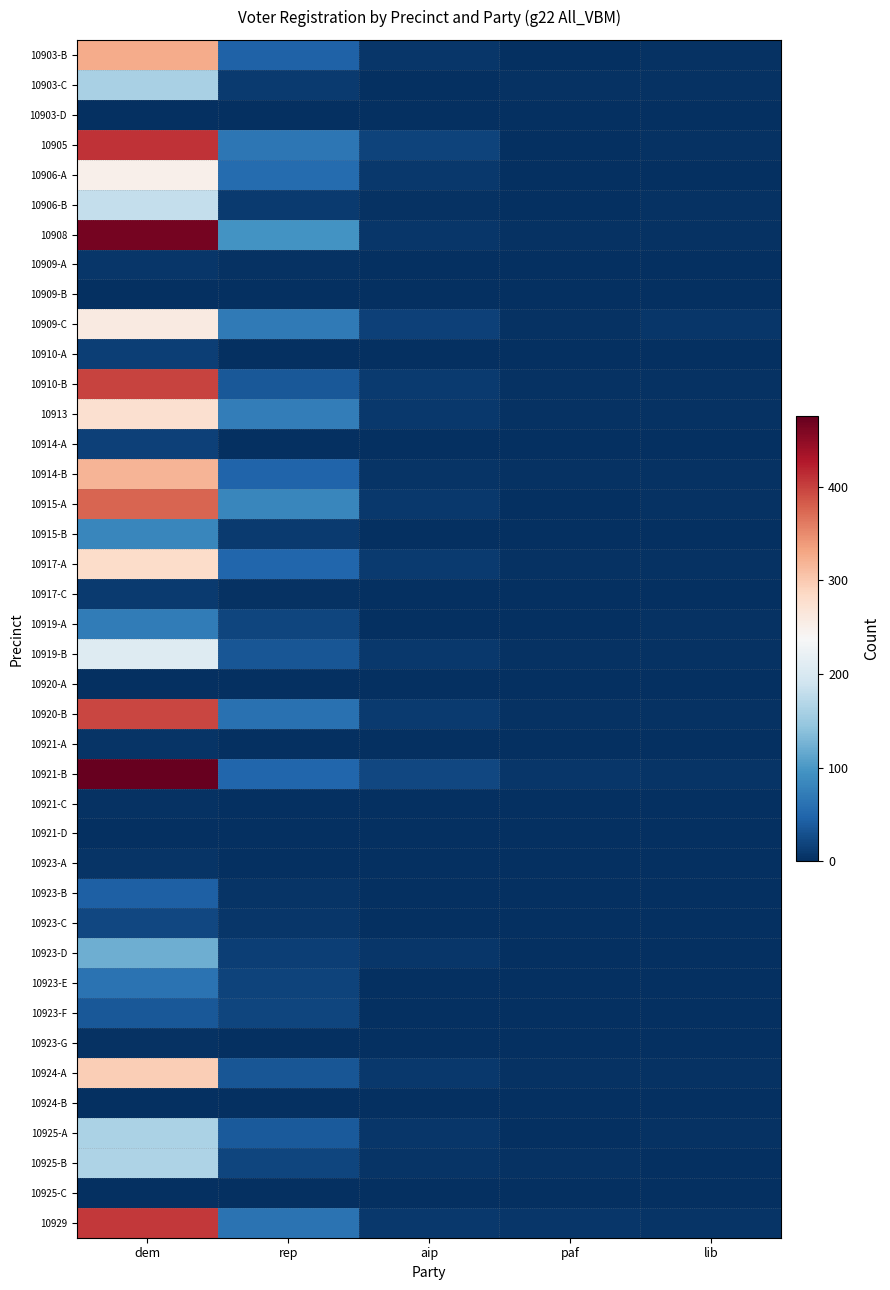

List the series in order of their peak value, lowest first.

10903-D, 10909-B, 10920-A, 10921-D, 10924-B, 10925-C, 10921-C, 10923-G, 10921-A, 10923-A, 10909-A, 10917-C, 10910-A, 10914-A, 10923-C, 10923-F, 10923-B, 10923-E, 10919-A, 10915-B, 10923-D, 10903-C, 10925-A, 10925-B, 10906-B, 10919-B, 10906-A, 10909-C, 10913, 10917-A, 10924-A, 10914-B, 10903-B, 10915-A, 10920-B, 10910-B, 10929, 10905, 10908, 10921-B